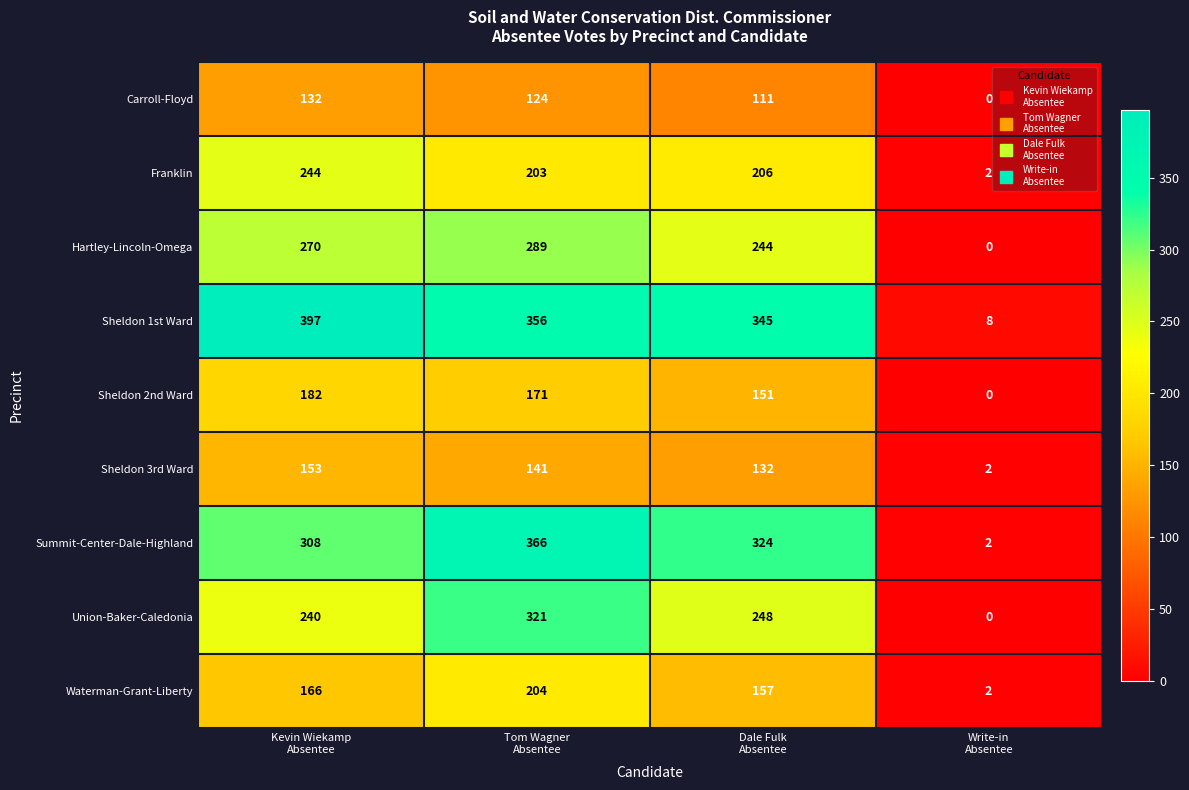

Rank the series by their maximum value, from lowest to highest.

Carroll-Floyd, Sheldon 3rd Ward, Sheldon 2nd Ward, Waterman-Grant-Liberty, Franklin, Hartley-Lincoln-Omega, Union-Baker-Caledonia, Summit-Center-Dale-Highland, Sheldon 1st Ward